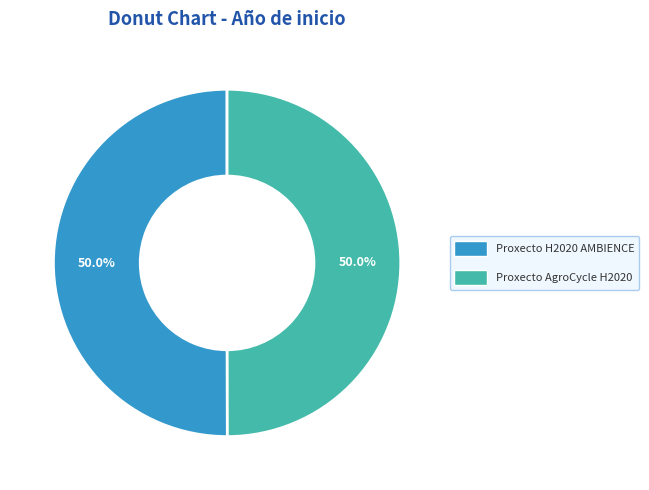

Approximately how many times larger is the value at Proxecto AgroCycle H2020 compared to Proxecto H2020 AMBIENCE?

1.0